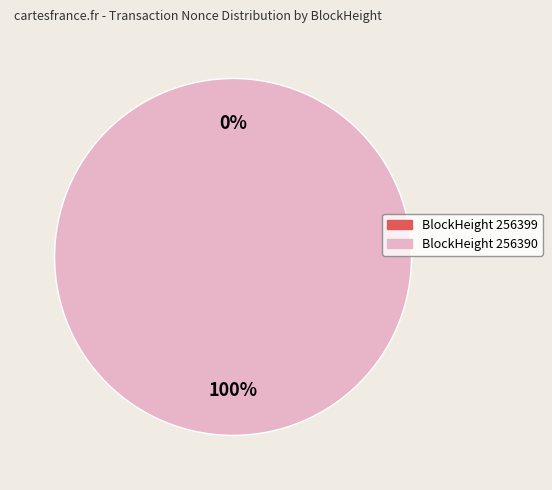

What is the largest slice in the pie chart?

256390